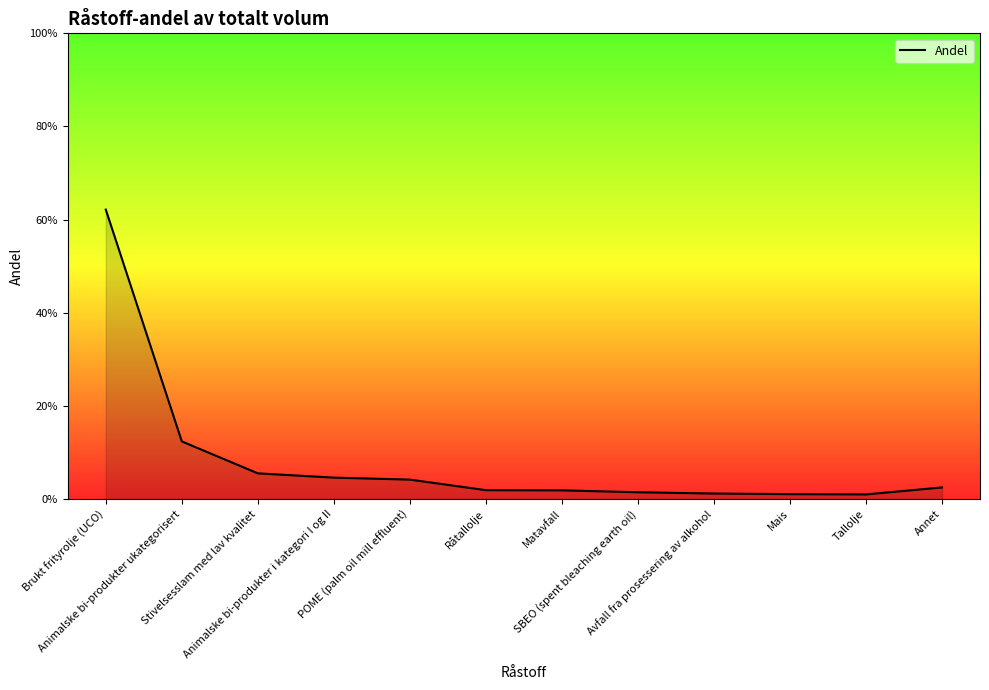

Which has a higher value, SBEO (spent bleaching earth oil) or Brukt frityrolje (UCO)?

Brukt frityrolje (UCO)